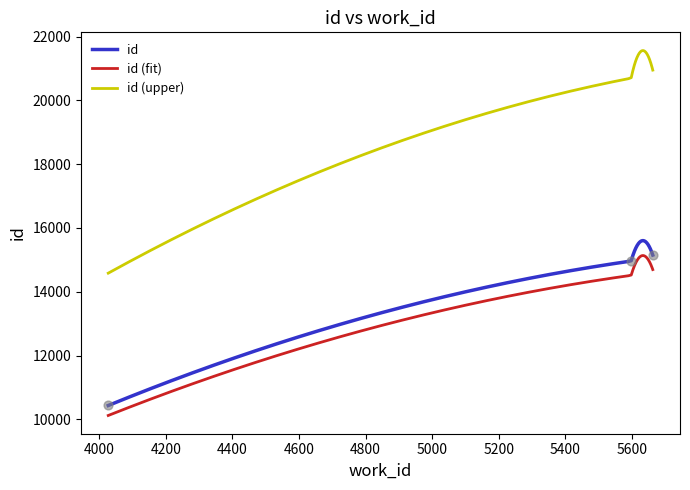

Approximately how many times larger is the value at 4027 compared to 5663?

0.7